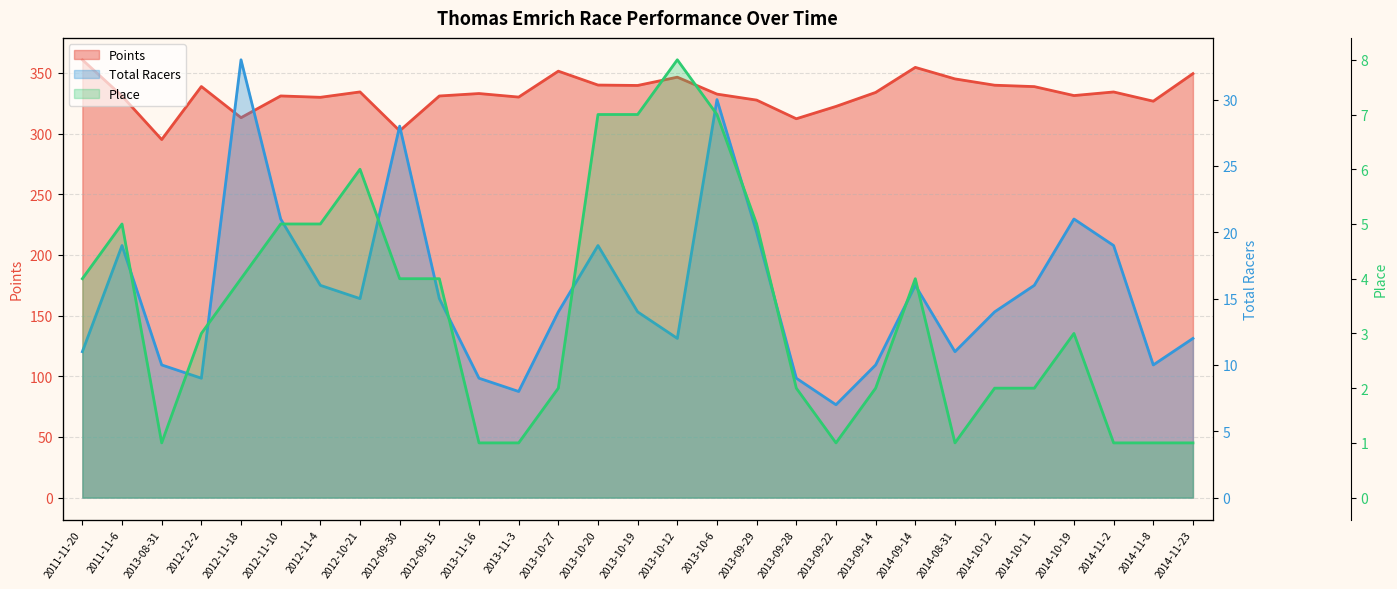

Rank the series by their maximum value, from highest to lowest.

Points, Total Racers, Place